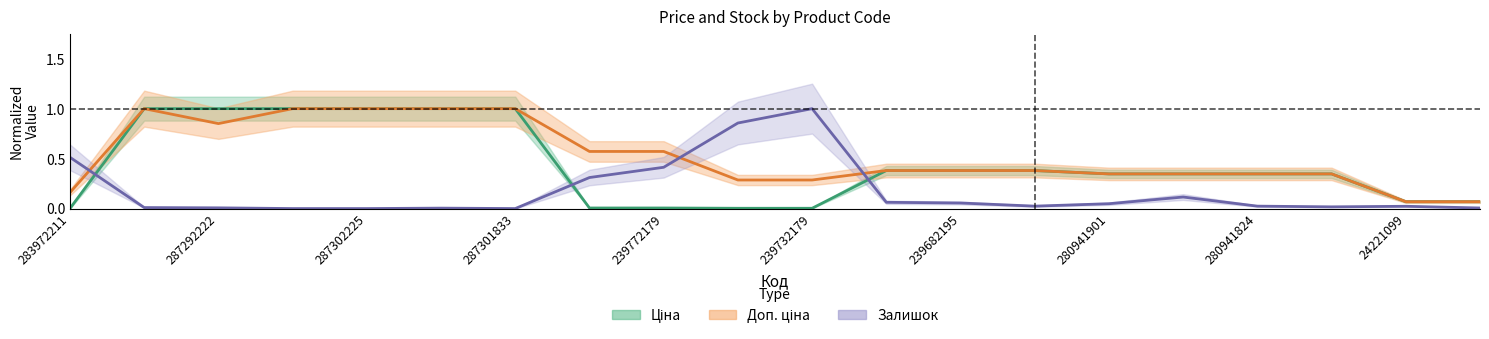

What is the label of the 8th point from the right?

239682195